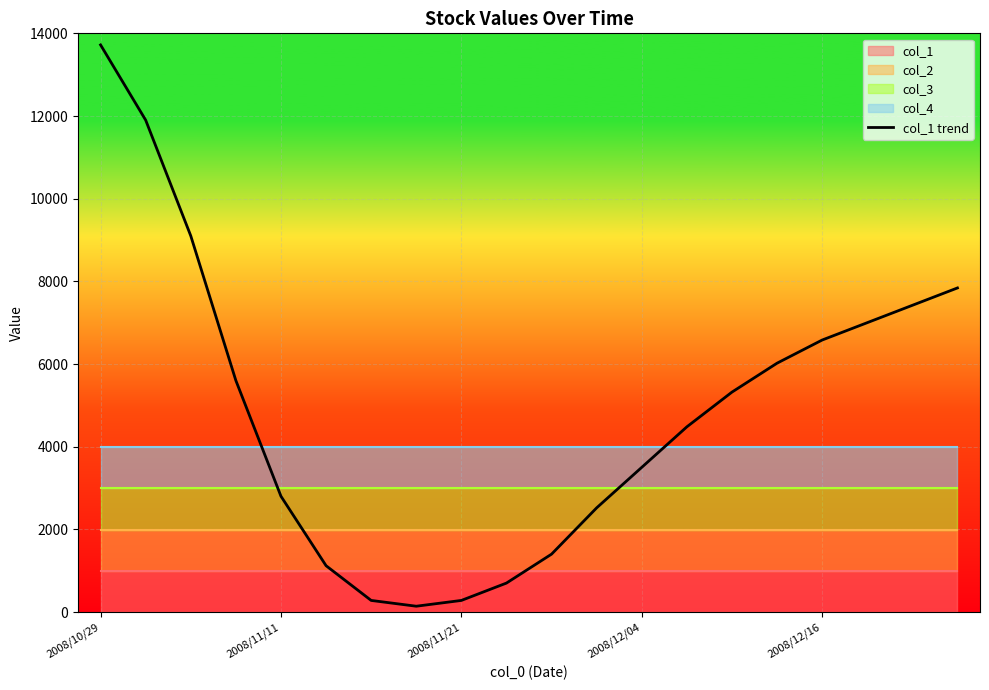

At which label does col_1 trend reach its peak?

2008/10/29